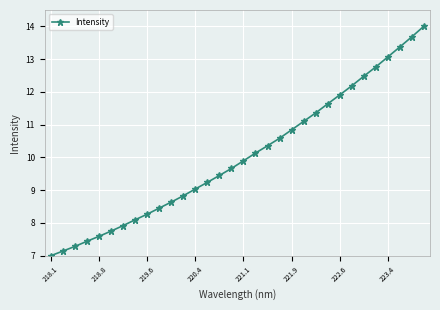

What is the minimum value shown in the chart?

7.0